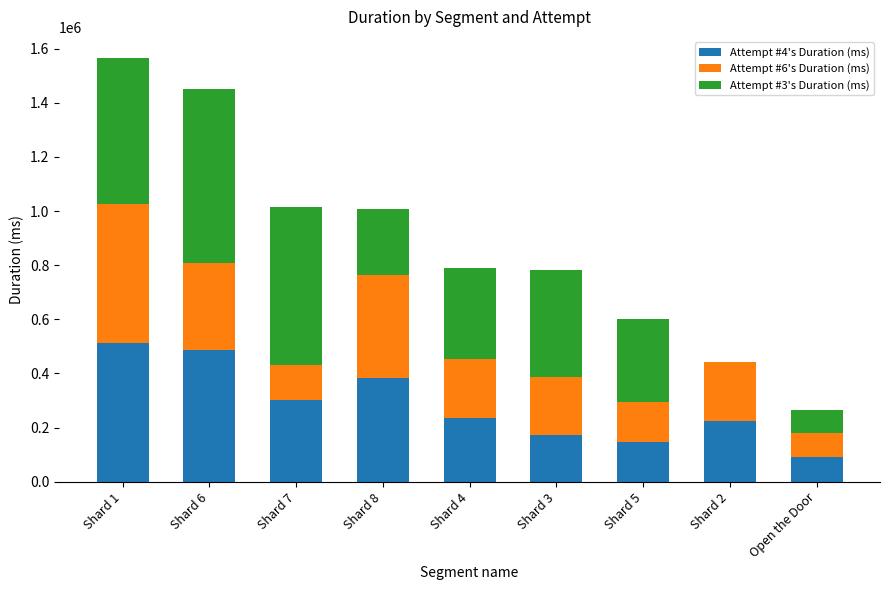

Reading left to right, list the values for the Attempt #4's Duration (ms) series.

Shard 1=512236	Shard 6=485926	Shard 7=303332	Shard 8=382553	Shard 4=235883	Shard 3=170989	Shard 5=147822	Shard 2=223831	Open the Door=92181